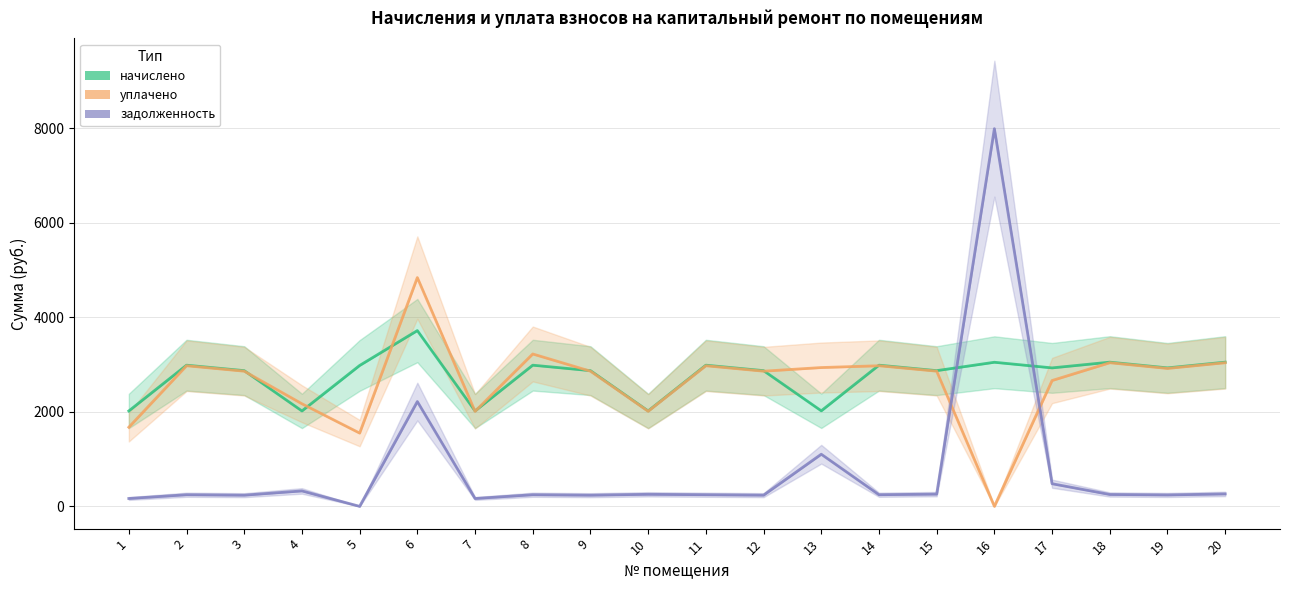

Reading left to right, list all the values displayed in this chart.

начислено: 1=2018.0	2=2986.3	3=2870.6	4=2018.0	5=2980.2	6=3718.3	7=2018.0	8=2986.3	9=2870.6	10=2018.0	11=2986.3	12=2870.6	13=2020.8	14=2986.3	15=2870.6	16=3048.2	17=2929.1	18=3050.3	19=2929.1	20=3050.3
уплачено: 1=1673.7	2=2974.5	3=2859.2	4=2170.2	5=1549.8	6=4839.8	7=2010.0	8=3223.3	9=2859.2	10=2011.2	11=2974.5	12=2859.2	13=2936.2	14=2974.5	15=2859.7	16=0.0	17=2661.8	18=3038.2	19=2917.5	20=3038.2
задолженность: 1=166.1	2=245.8	3=236.3	4=326.4	5=0.0	6=2216.9	7=166.1	8=245.8	9=236.3	10=254.7	11=245.8	12=236.8	13=1102.7	14=245.8	15=258.8	16=7989.9	17=478.8	18=251.0	19=241.1	20=262.6